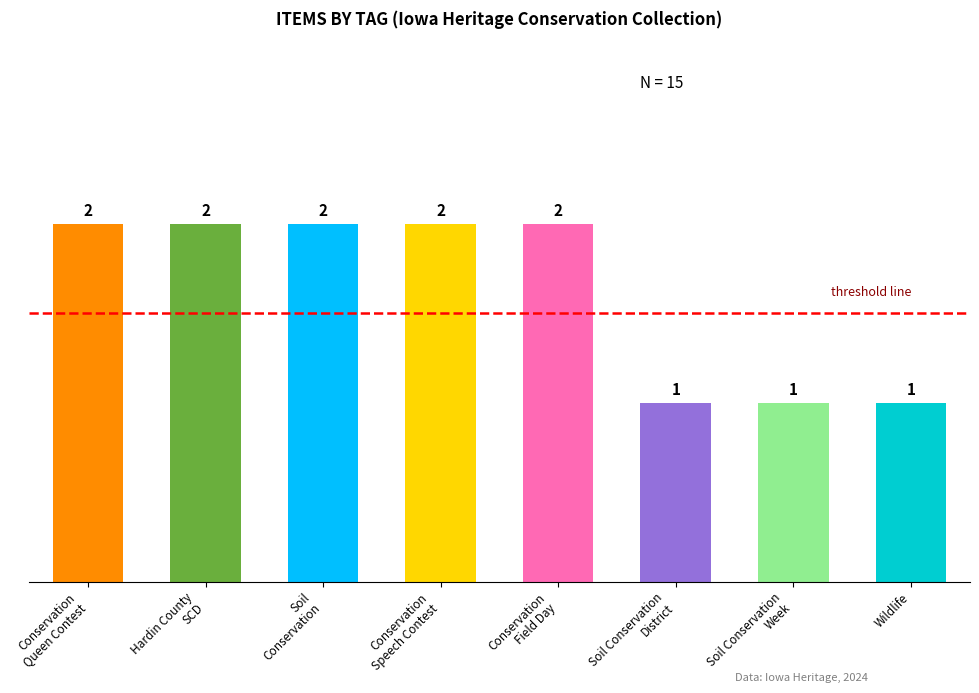

The value at Conservation
Field Day is 1. True or false?

False